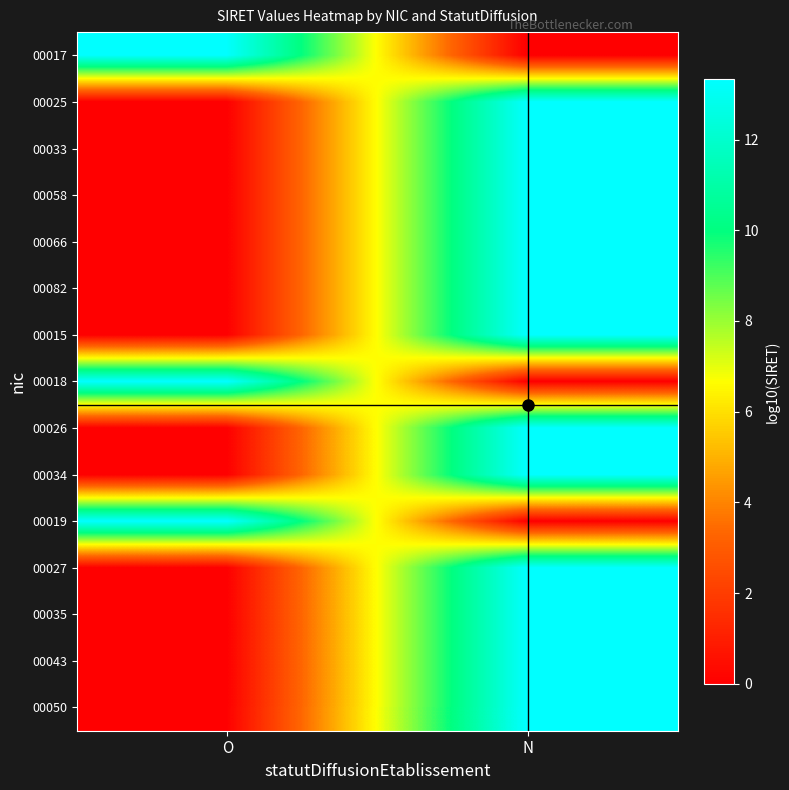

How many distinct data groups are displayed?

15